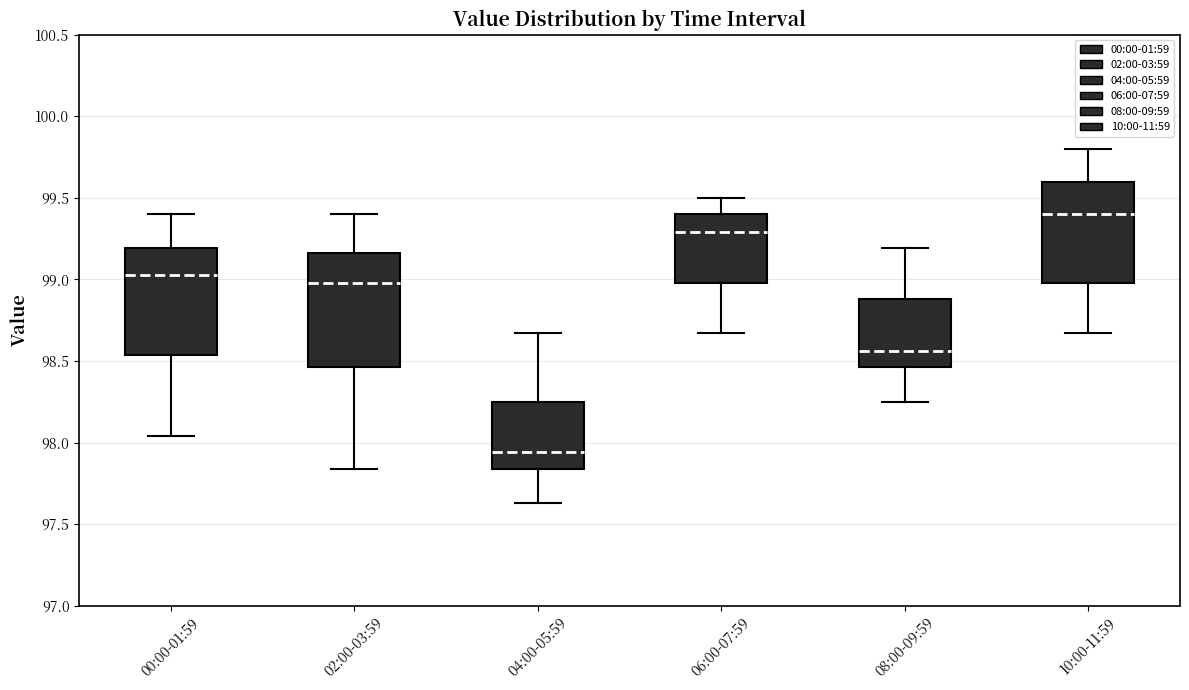

Which box has the lowest median line?

04:00-05:59